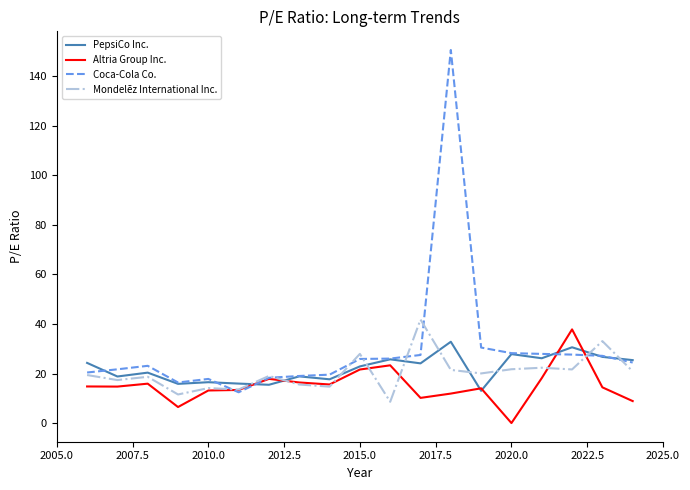

True or false: Altria Group Inc. has more than 0 interior local peaks.

True